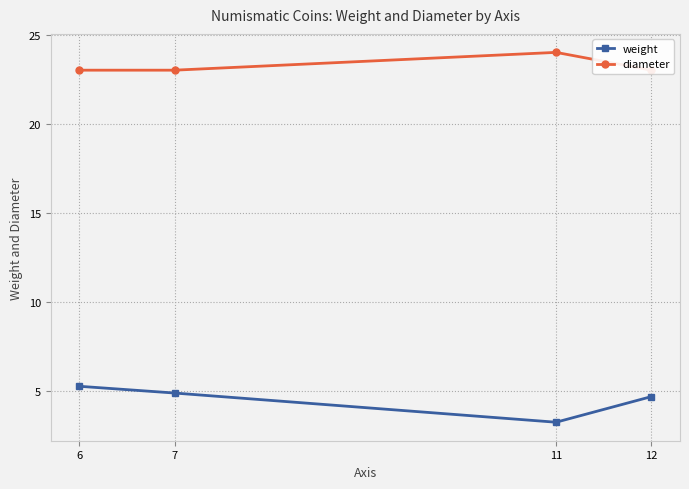

Which series has the widest spread of values?

weight